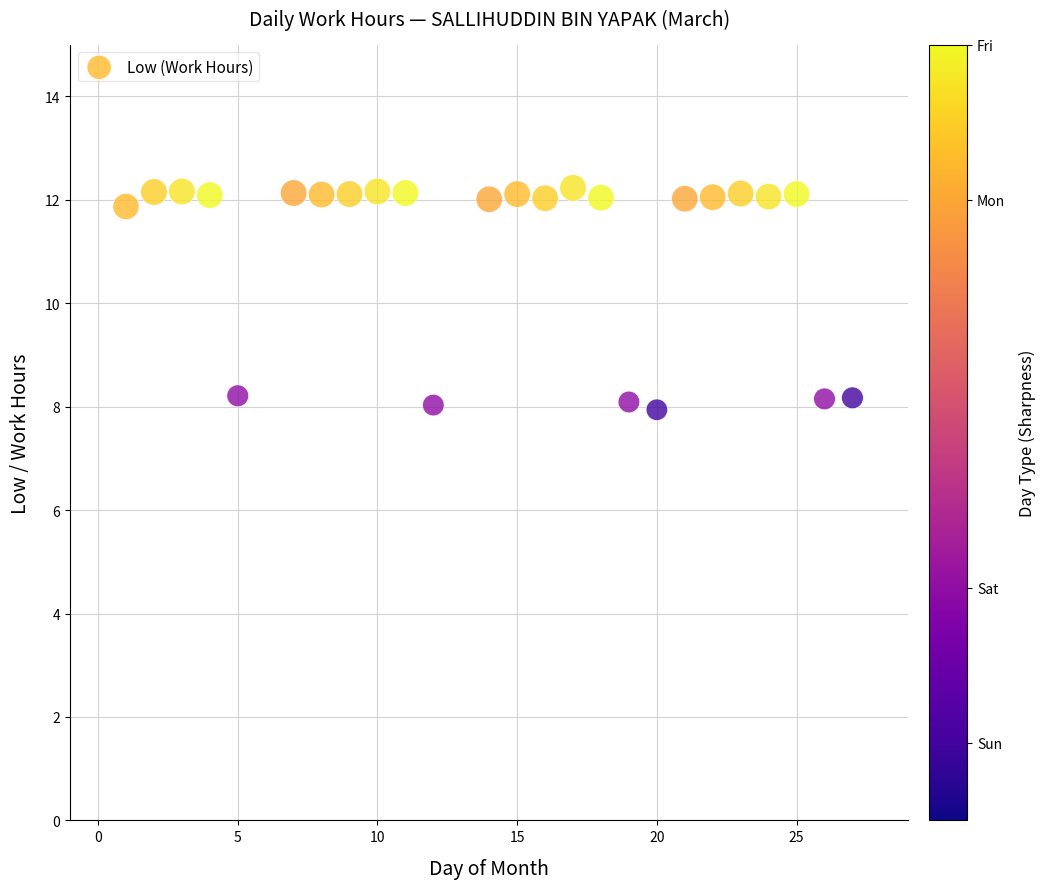

What is the range of X values (max minus min)?

26.0